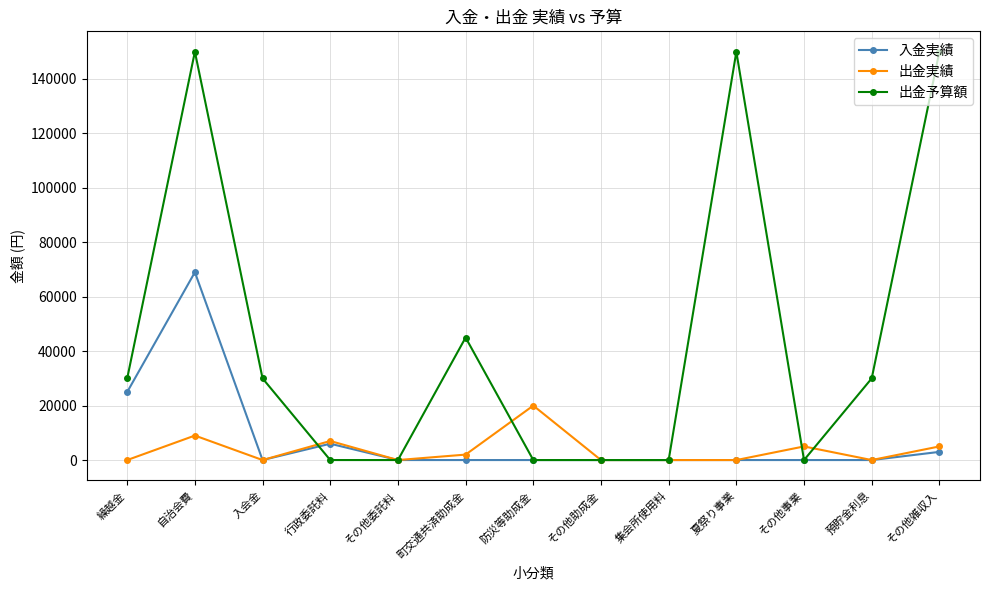

At how many categories does at least one series exceed 65241?

3